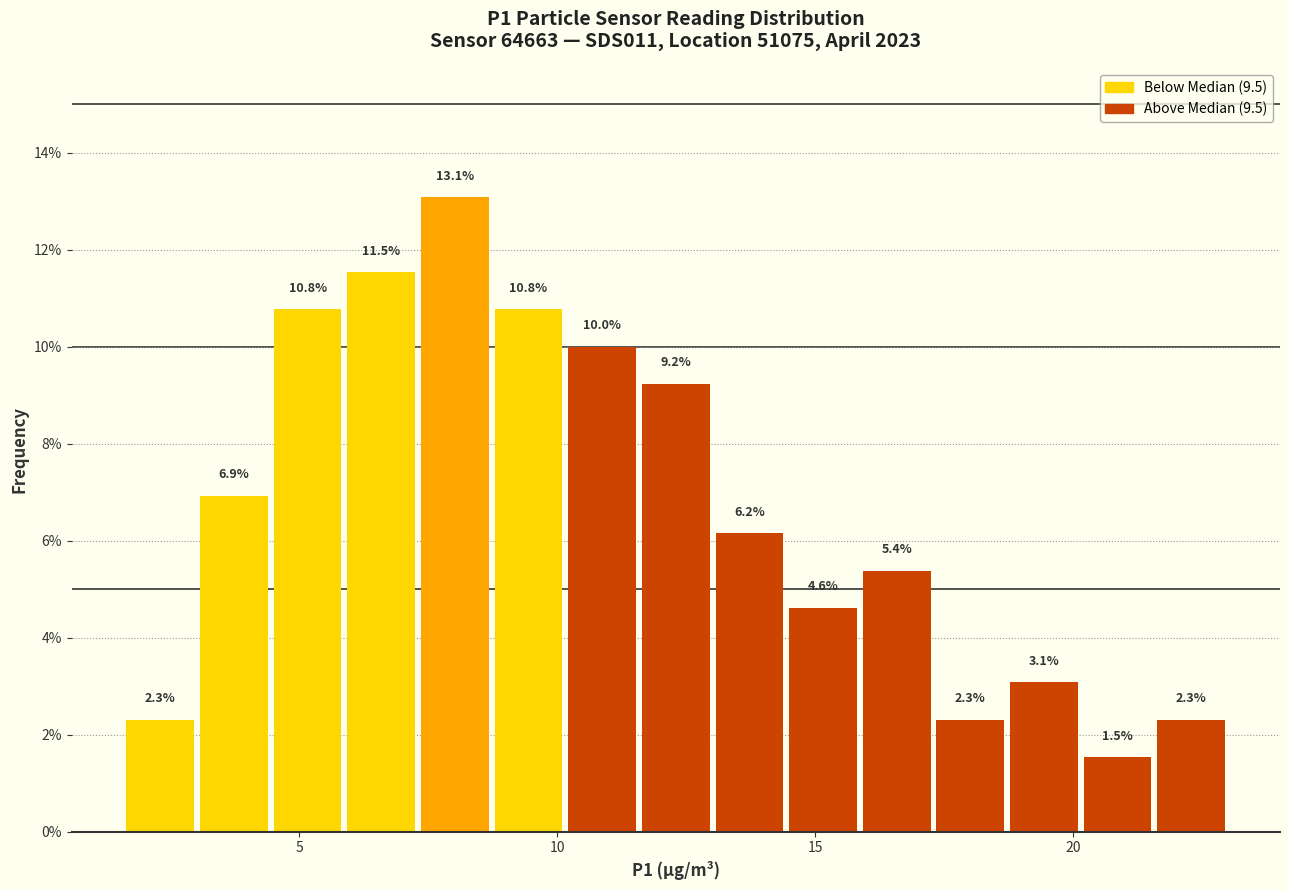

Around what value on the x-axis is the tallest bar? Give the approximate position of its centre, as read against the axis.

8.0